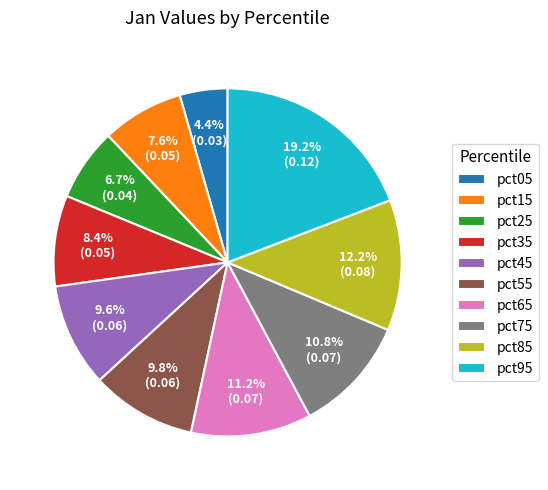

How many segments does this pie chart have?

10